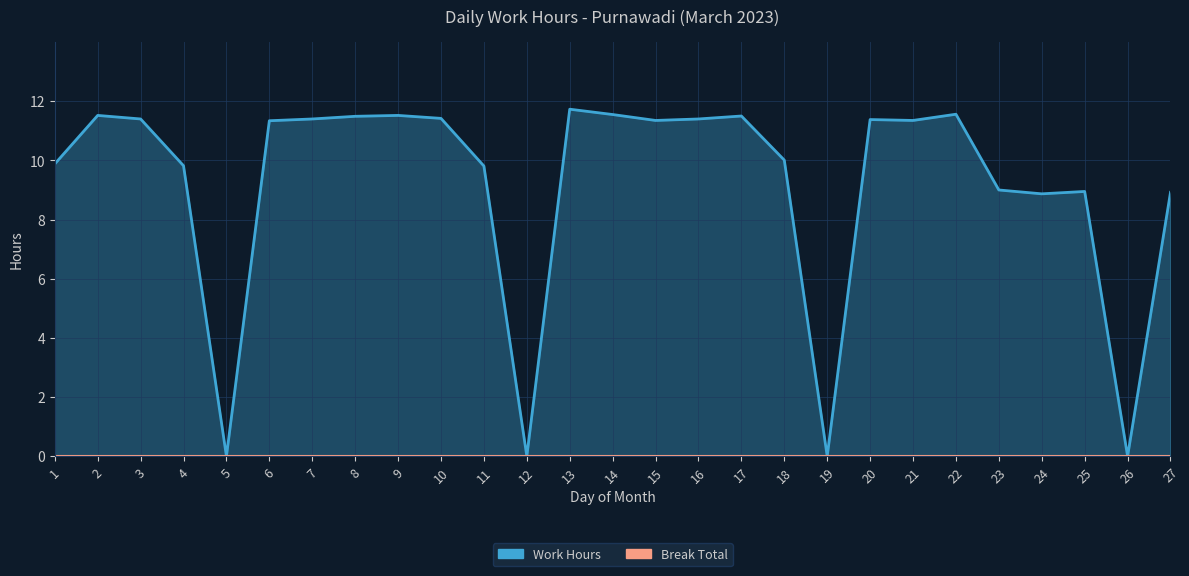

Reading left to right, list all the values displayed in this chart.

1=9.9	2=11.5	3=11.4	4=9.8	5=0.0	6=11.3	7=11.4	8=11.5	9=11.5	10=11.4	11=9.8	12=0.0	13=11.7	14=11.6	15=11.3	16=11.4	17=11.5	18=10.0	19=0.0	20=11.4	21=11.3	22=11.6	23=9.0	24=8.9	25=8.9	26=0.0	27=8.9